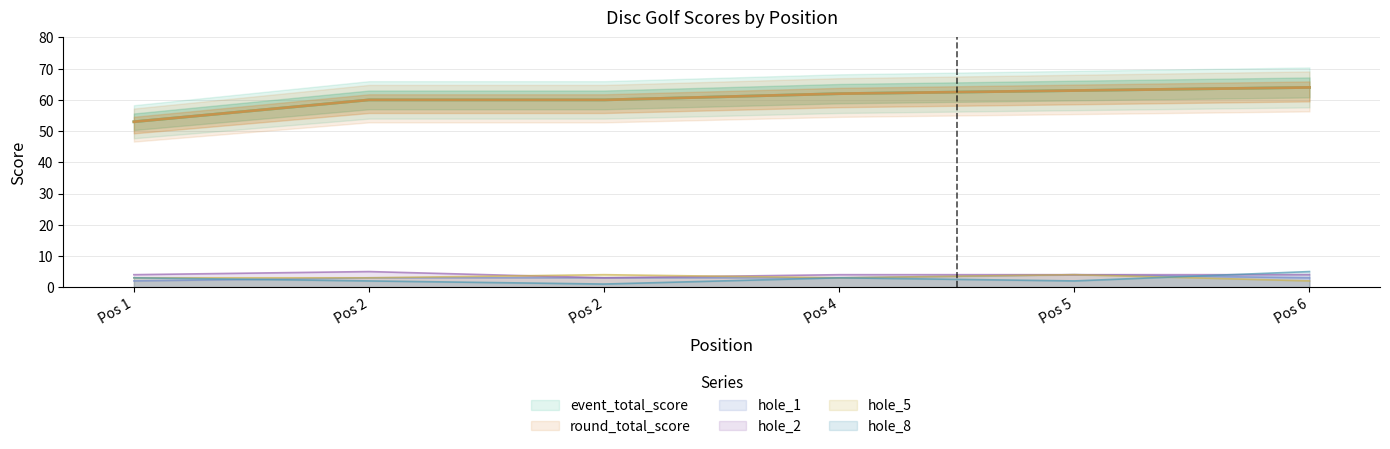

What is the value of the round_total_score point at the 1st from the left?

53